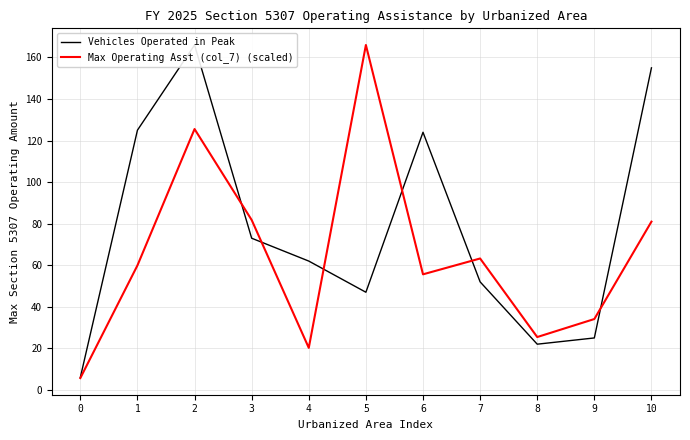

List the labels in order of Vehicles Operated in Peak value, smallest first.

0, 8, 9, 5, 7, 4, 3, 6, 1, 10, 2